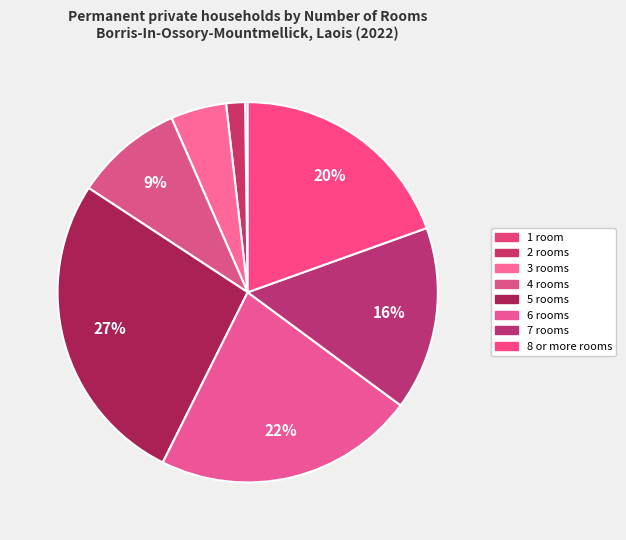

What portion of the pie excludes 6 rooms?

77.8%